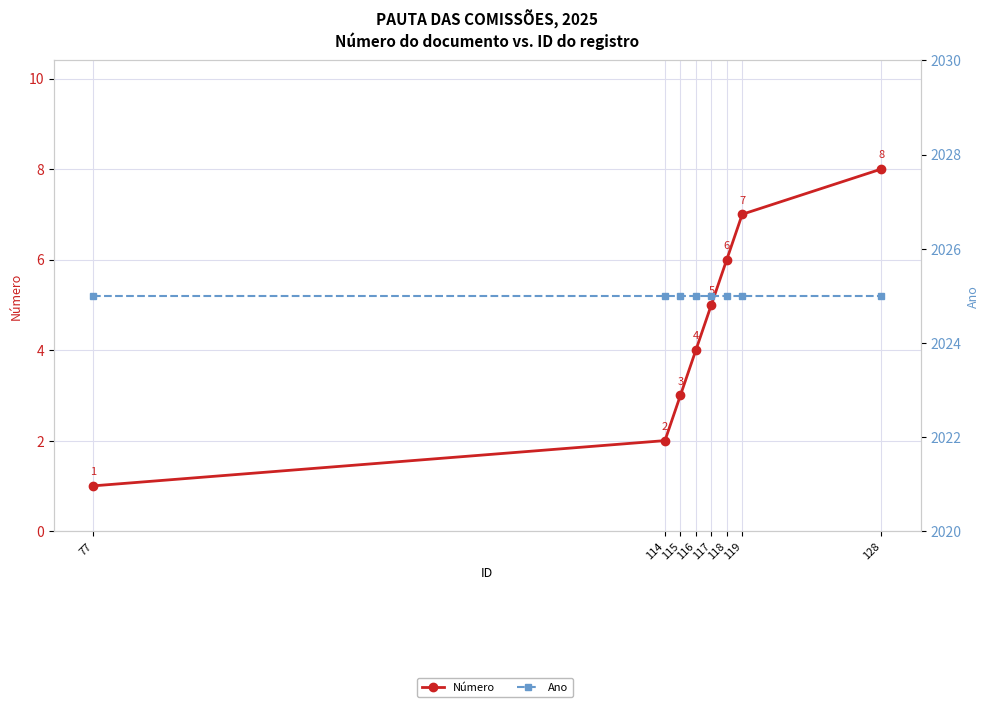

True or false: Ano and Número intersect in this chart.

False